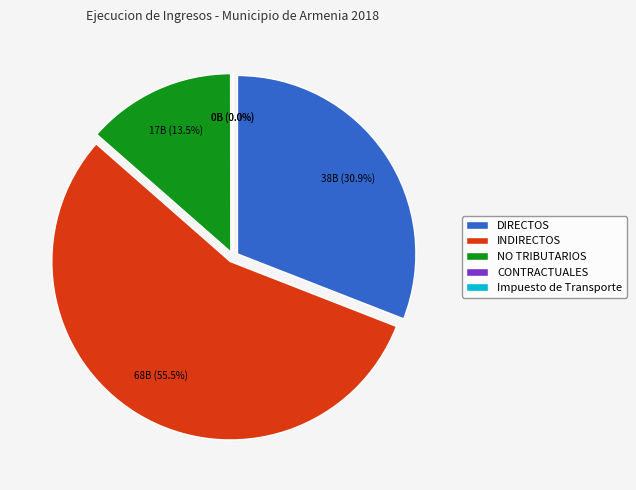

The NO TRIBUTARIOS slice represents 14% of the pie. True or false?

True